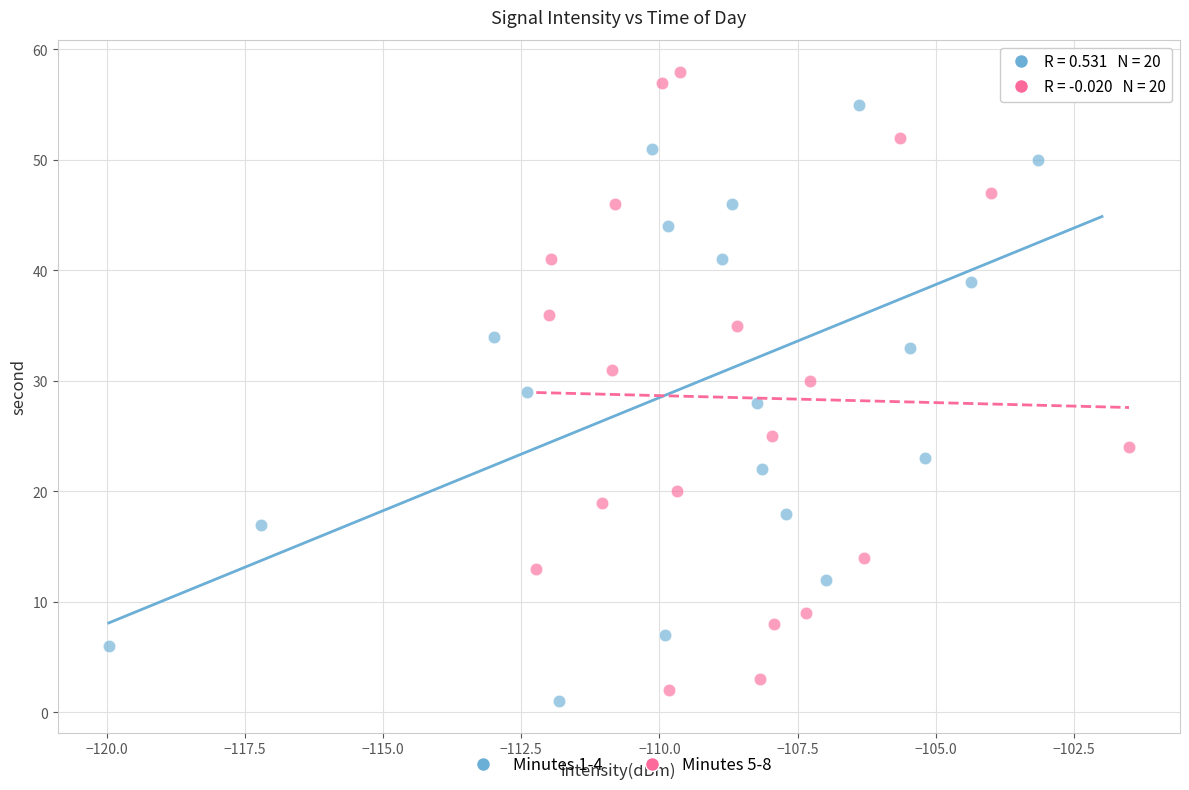

Which series contains the lowest Y value?

Minutes 1-4